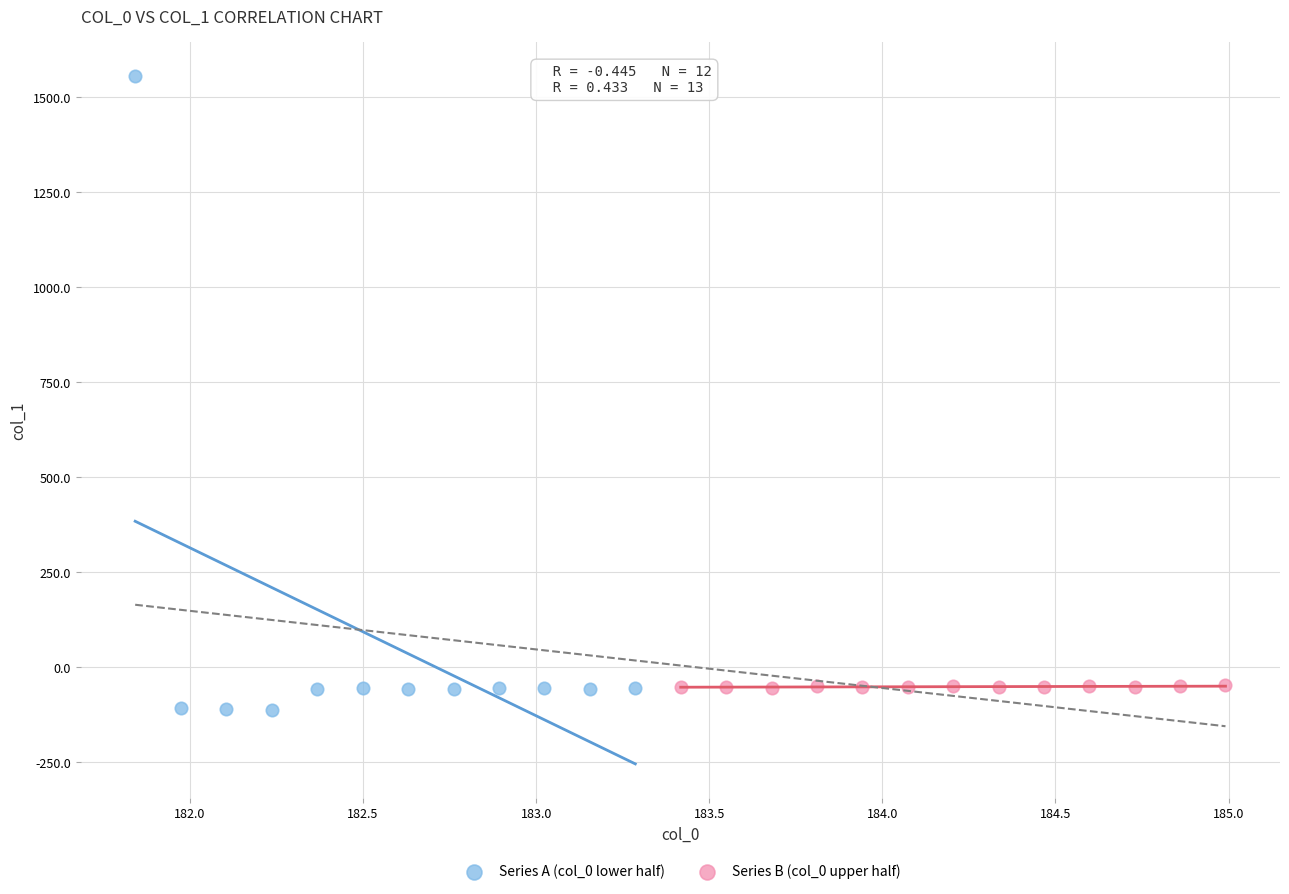

Which series has the largest Y range (max minus min)?

Series A (col_0 lower half)